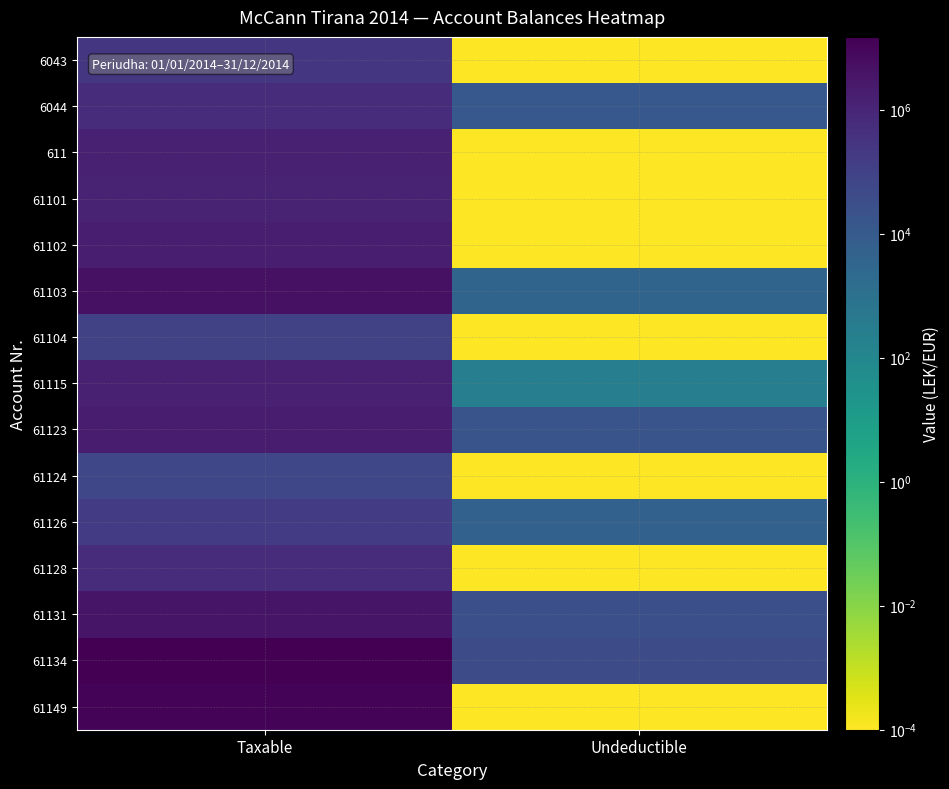

Reading left to right, extract all data points from this chart.

6043: Taxable=250227.1	Undeductible=0.0
6044: Taxable=575296.9	Undeductible=12822.0
611: Taxable=1366068.5	Undeductible=0.0
61101: Taxable=1149043.7	Undeductible=0.0
61102: Taxable=1735151.5	Undeductible=0.0
61103: Taxable=4731146.9	Undeductible=3920.0
61104: Taxable=105900.0	Undeductible=0.0
61115: Taxable=1433753.2	Undeductible=250.0
61123: Taxable=1991862.2	Undeductible=18500.0
61124: Taxable=61813.2	Undeductible=0.0
61126: Taxable=157990.0	Undeductible=5100.0
61128: Taxable=567460.5	Undeductible=0.0
61131: Taxable=3437988.5	Undeductible=28000.0
61134: Taxable=14887859.8	Undeductible=43299.0
61149: Taxable=11717876.6	Undeductible=0.0